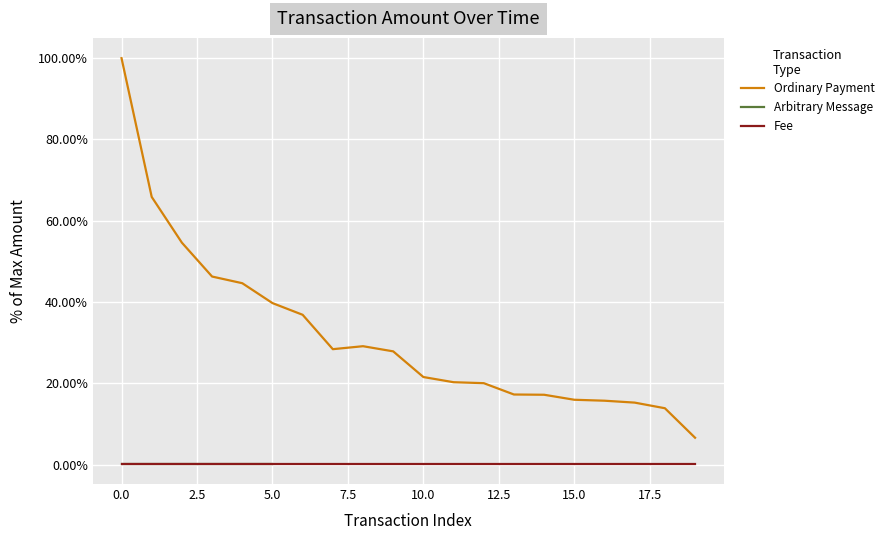

The value at 5.0 is 0.3. True or false?

False